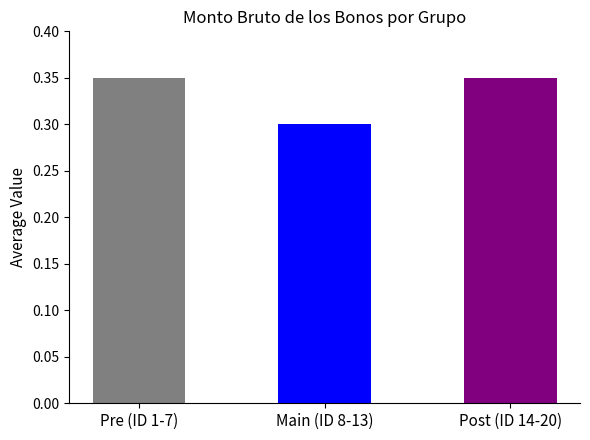

What position from the left is Post (ID 14-20)?

3